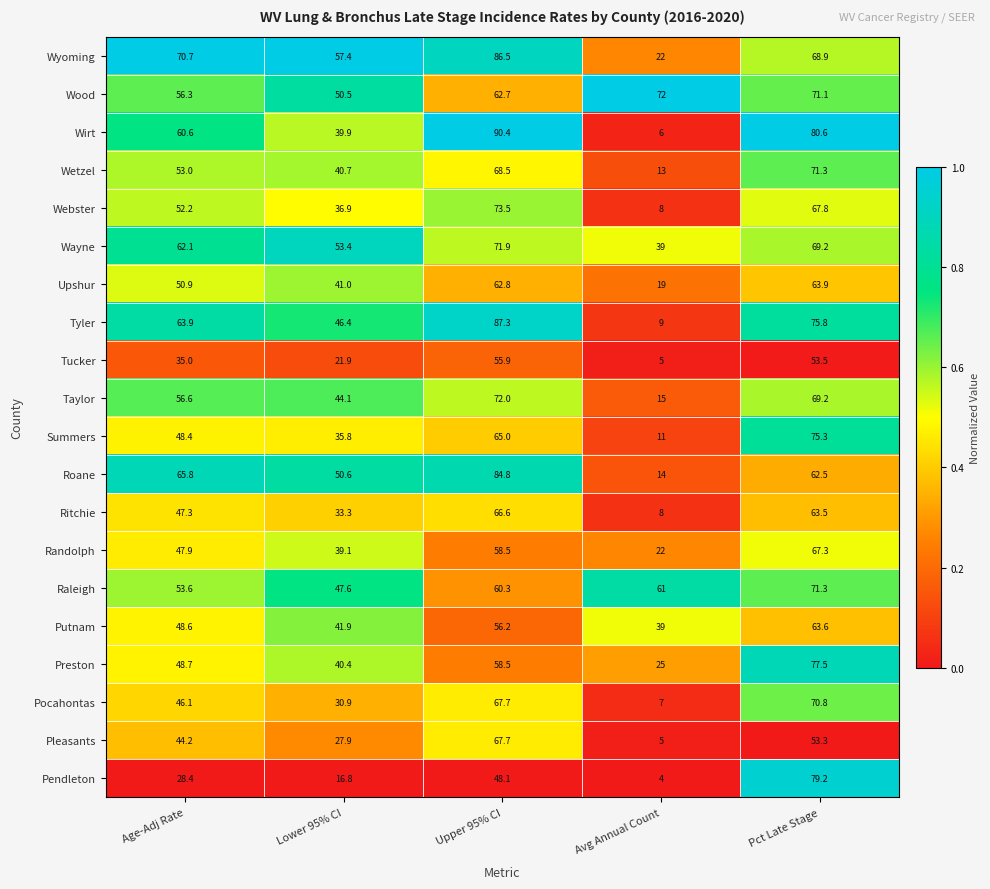

At Lower 95% CI, list the series in order from smallest to largest.

Pendleton, Tucker, Pleasants, Pocahontas, Ritchie, Summers, Webster, Randolph, Wirt, Preston, Wetzel, Upshur, Putnam, Taylor, Tyler, Raleigh, Wood, Roane, Wayne, Wyoming